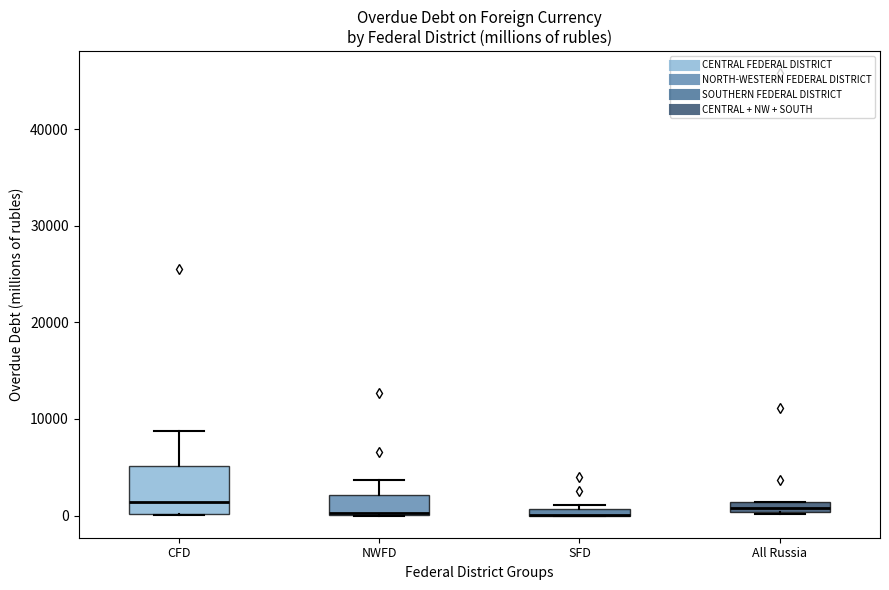

Where is the upper edge of the box for SFD on the y-axis? The values are not printed on the chart, so give them approximately, as read against the axis.

1000